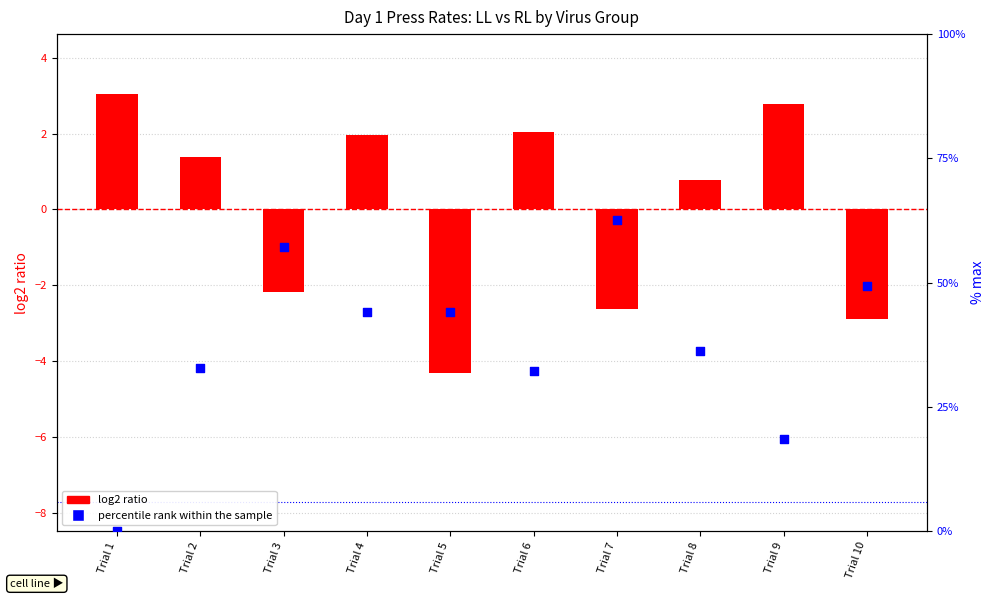

Which series has the largest total across all categories?

percentile rank within the sample